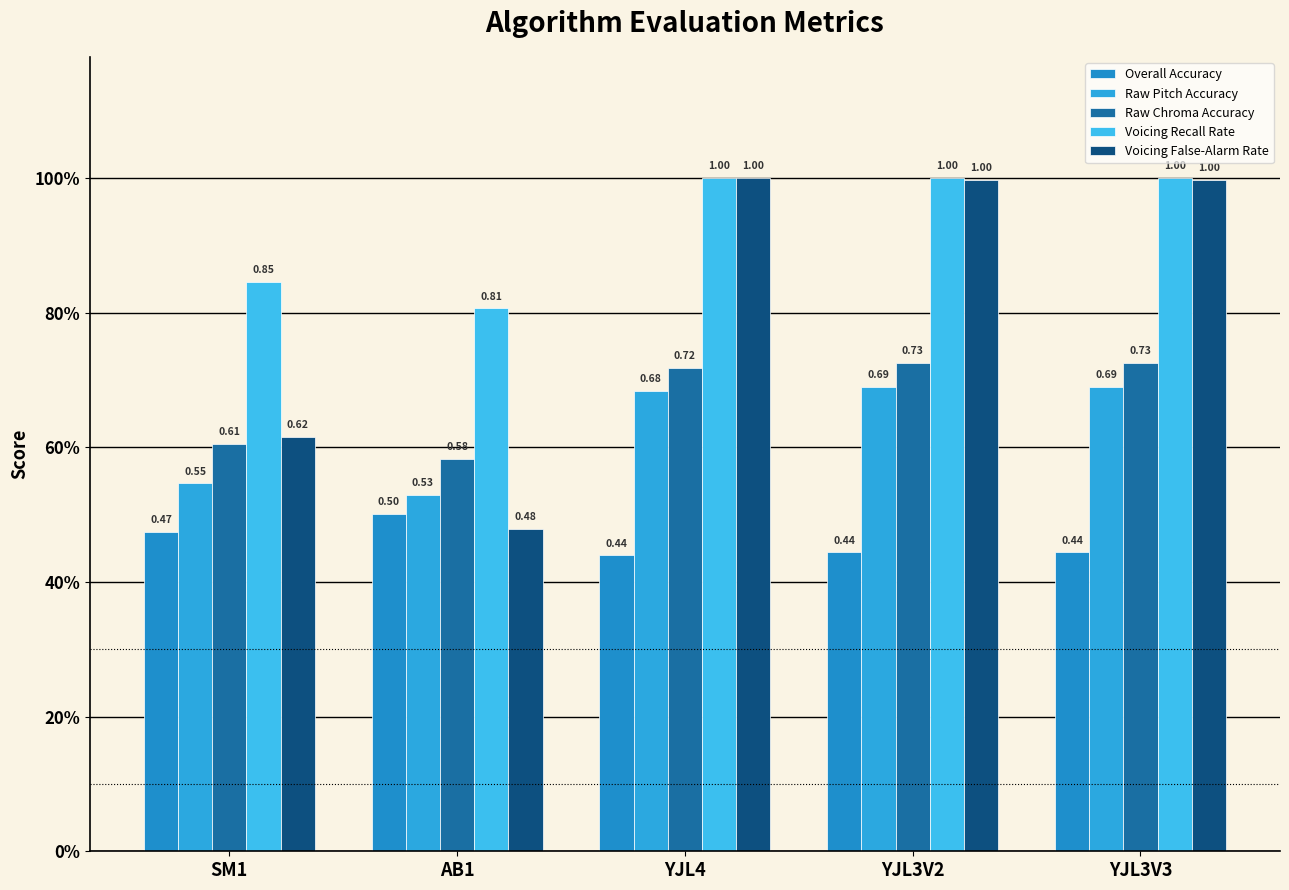

At how many categories does at least one series exceed 0?

5